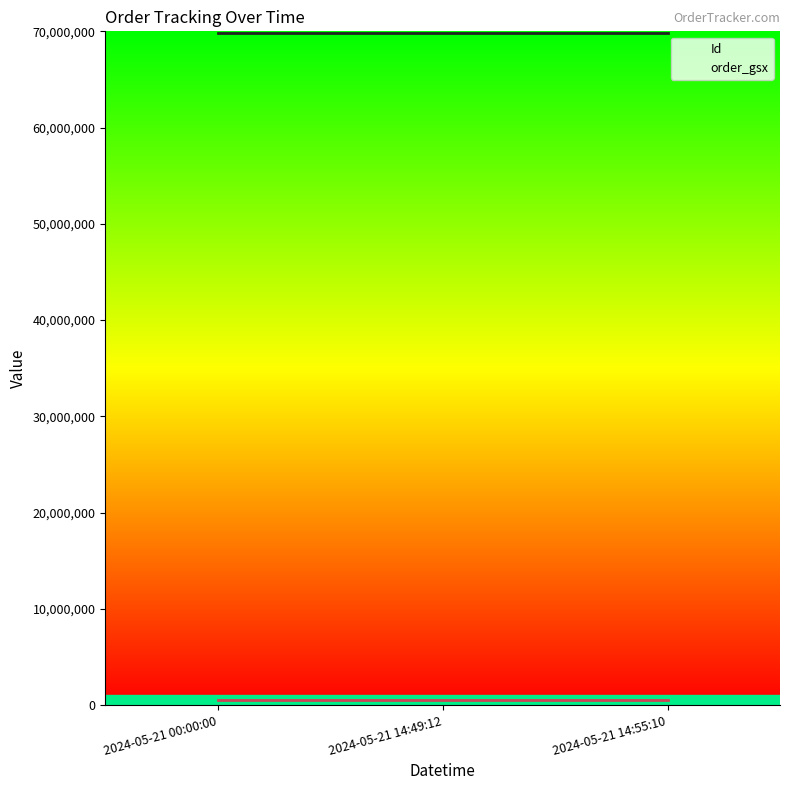

What is the value of the Id point at the 3rd from the left?

69872905